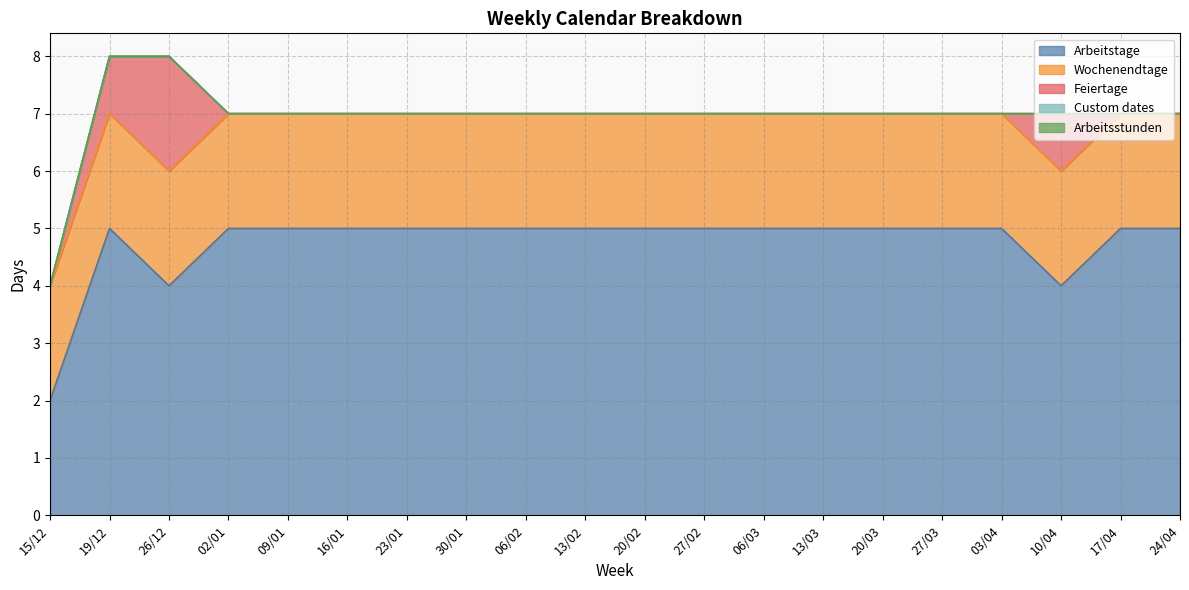

What is the value of the Arbeitstage point at the 3rd from the left?

4